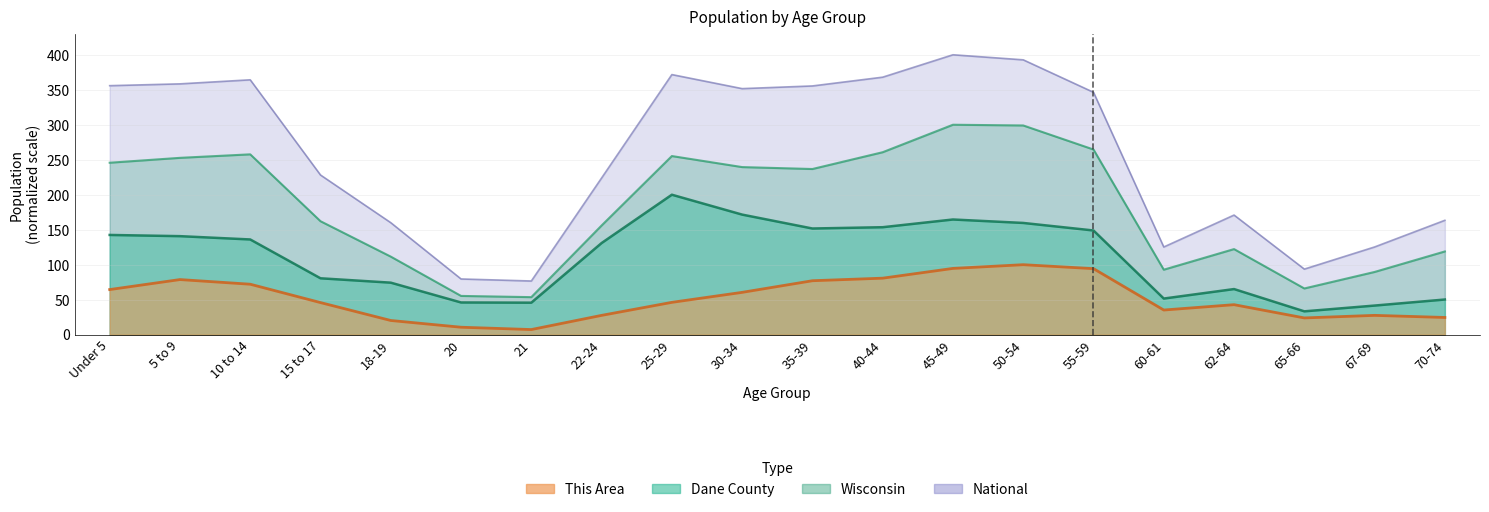

Reading right to left, transcribe all the data shown in this chart.

This Area: 70-74=24.6	67-69=27.6	65-66=23.9	62-64=42.9	60-61=35.2	55-59=94.4	50-54=100.0	45-49=94.7	40-44=80.7	35-39=77.1	30-34=60.5	25-29=46.2	22-24=27.6	21=7.3	20=10.6	18-19=20.3	15 to 17=45.8	10 to 14=72.1	5 to 9=78.7	Under 5=64.5
Dane County: 70-74=50.2	67-69=41.6	65-66=33.3	62-64=65.2	60-61=51.6	55-59=148.9	50-54=159.7	45-49=164.6	40-44=153.6	35-39=151.7	30-34=171.6	25-29=200.0	22-24=130.9	21=45.7	20=46.0	18-19=74.3	15 to 17=80.6	10 to 14=136.1	5 to 9=140.8	Under 5=142.5
Wisconsin: 70-74=118.9	67-69=89.6	65-66=66.0	62-64=122.3	60-61=92.8	55-59=264.6	50-54=299.0	45-49=300.0	40-44=260.7	35-39=236.7	30-34=239.5	25-29=255.2	22-24=156.0	21=53.6	20=55.4	18-19=111.5	15 to 17=162.1	10 to 14=257.7	5 to 9=252.7	Under 5=245.7
National: 70-74=163.4	67-69=125.3	65-66=93.7	62-64=170.9	60-61=125.3	55-59=346.4	50-54=392.8	45-49=400.0	40-44=368.0	35-39=355.5	30-34=351.6	25-29=371.7	22-24=223.9	21=76.7	20=79.6	18-19=160.0	15 to 17=228.2	10 to 14=364.2	5 to 9=358.4	Under 5=355.8